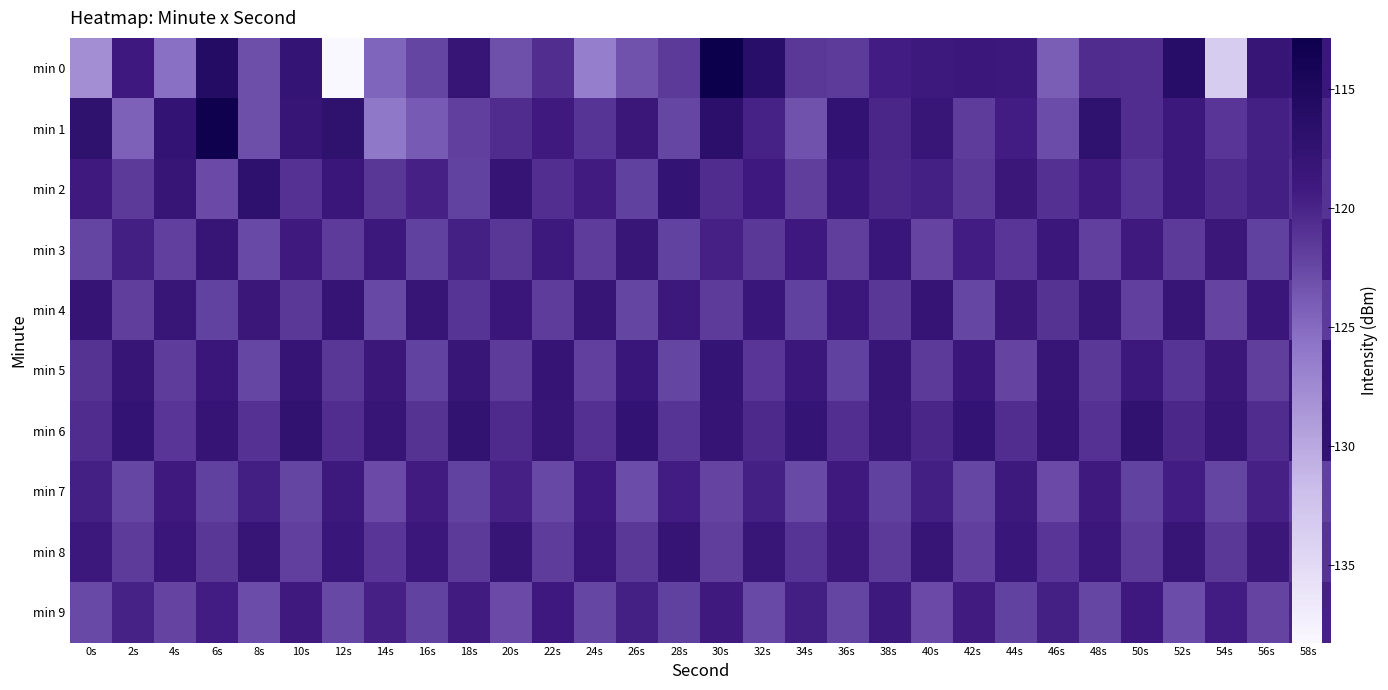

True or false: min 6 has a value of -118.3 at 14s.

True